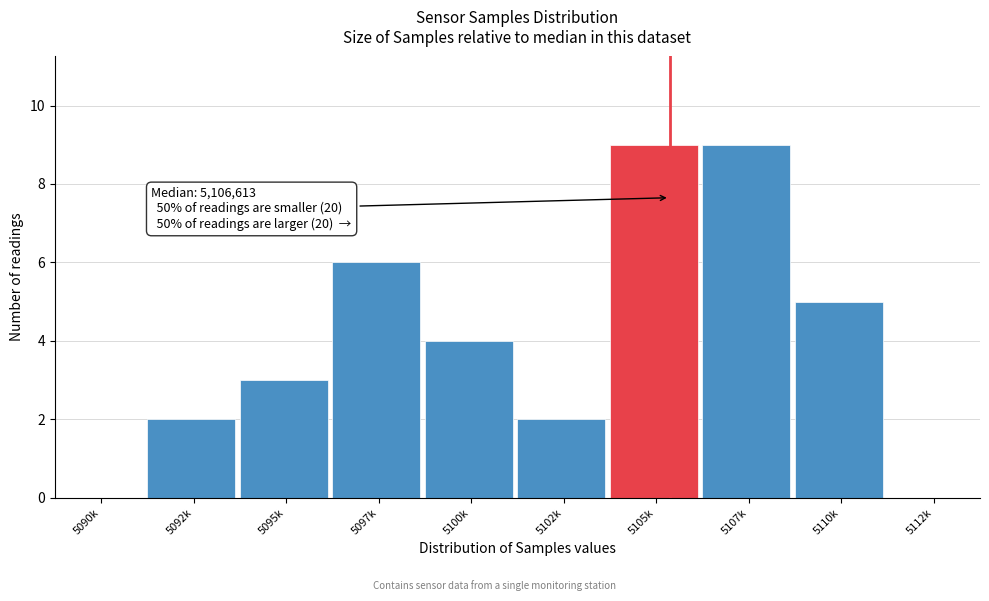

Reading left to right, list all the values displayed in this chart.

5090k=0	5092k=2	5095k=3	5097k=6	5100k=4	5102k=2	5105k=9	5107k=9	5110k=5	5112k=0